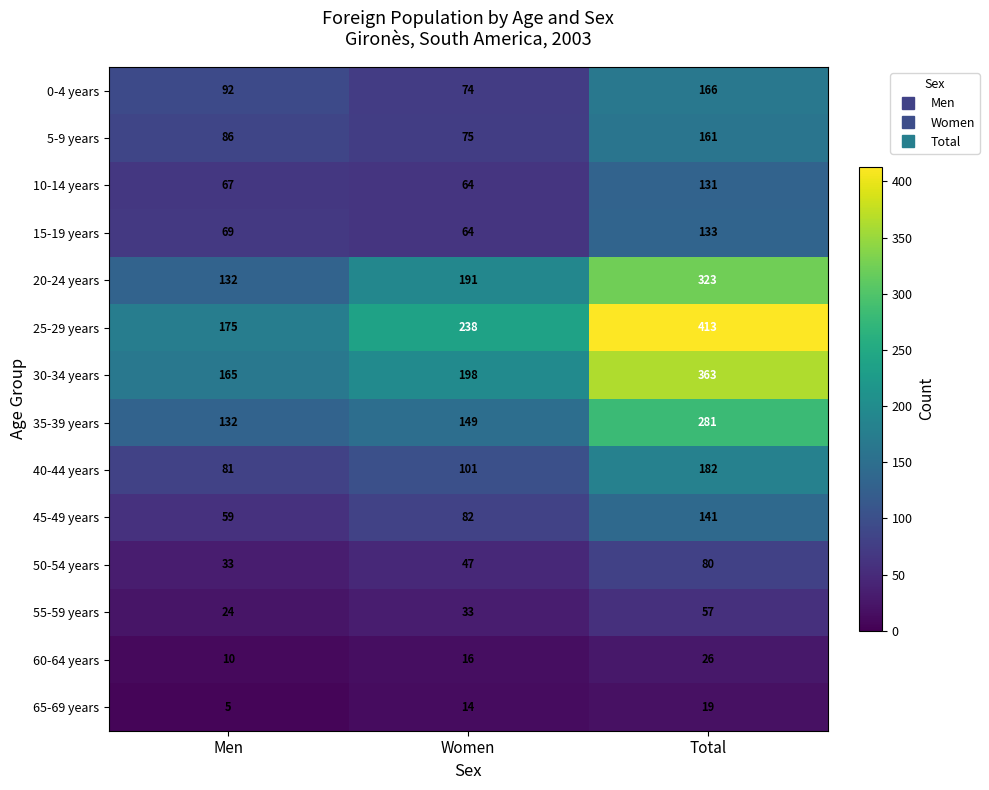

Where is 20-24 years nearest to the value 227?

Women